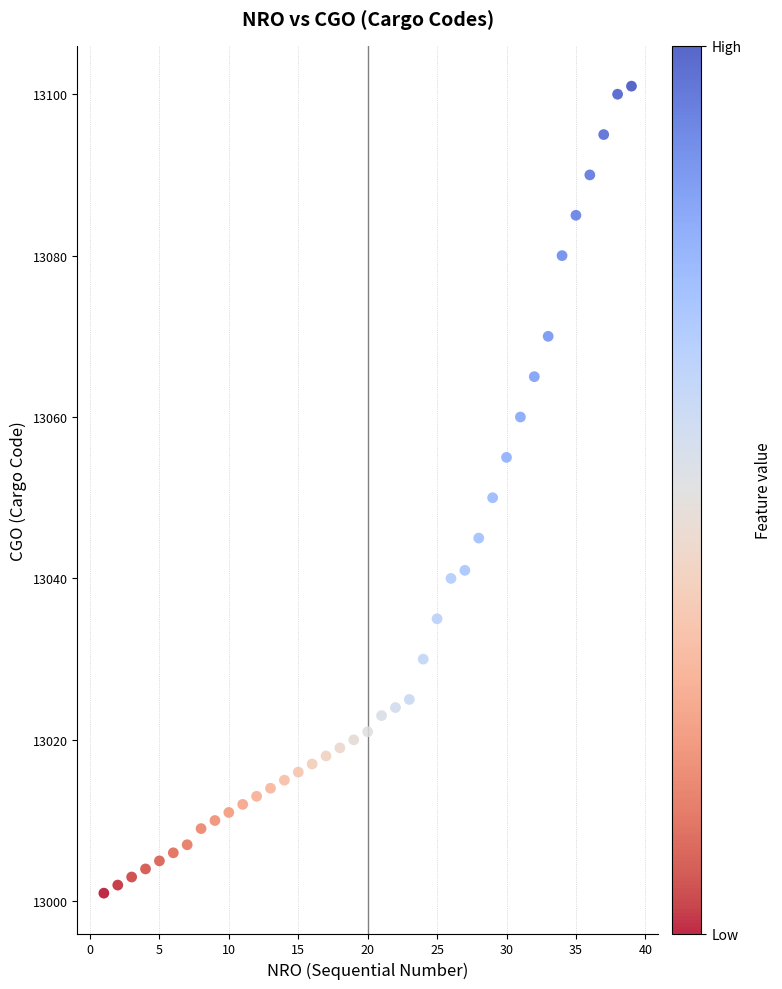

What is the range of Y values (max minus min)?

100